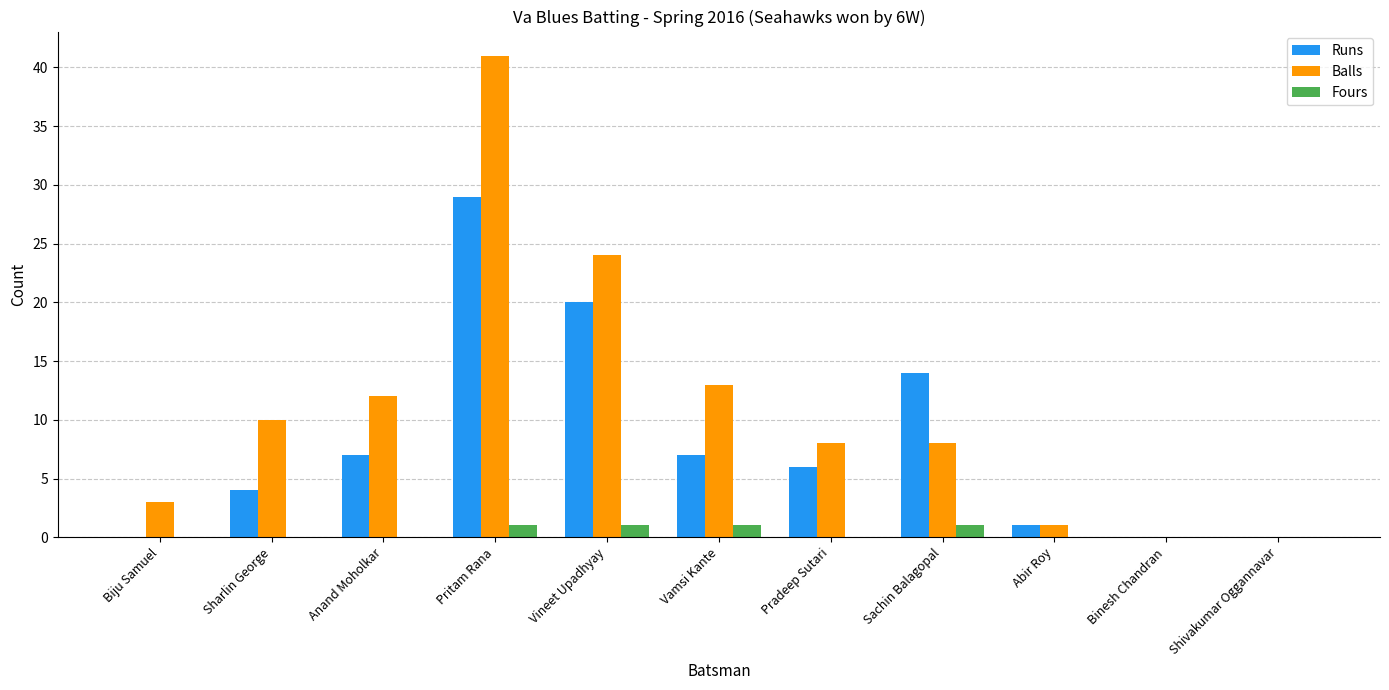

What is the sum of the Balls values at Anand Moholkar and Binesh Chandran?

12